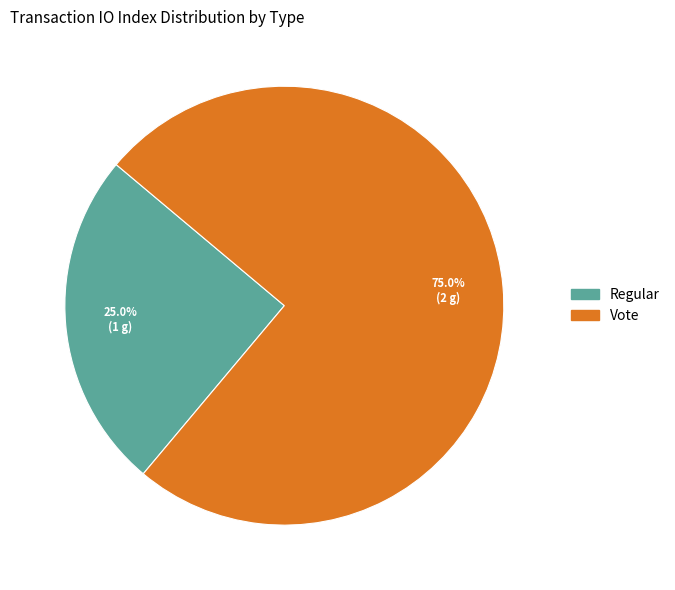

What percentage is the Vote slice, to the nearest percent?

75%